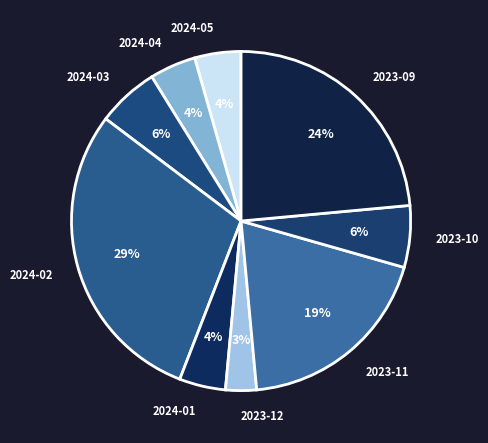

The 2023-09 slice represents 32% of the pie. True or false?

False